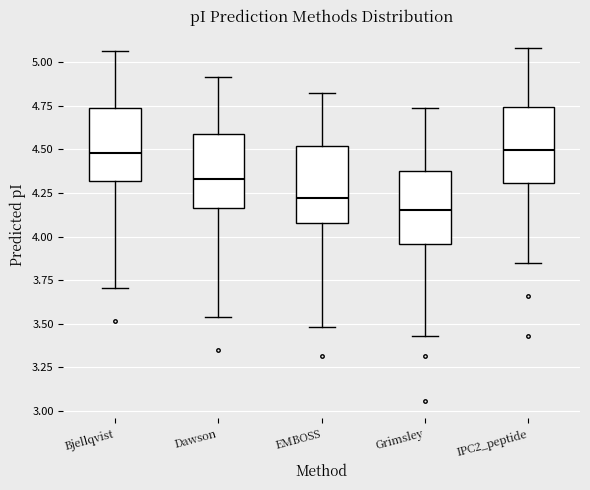

Which box's median line is the lowest?

Grimsley